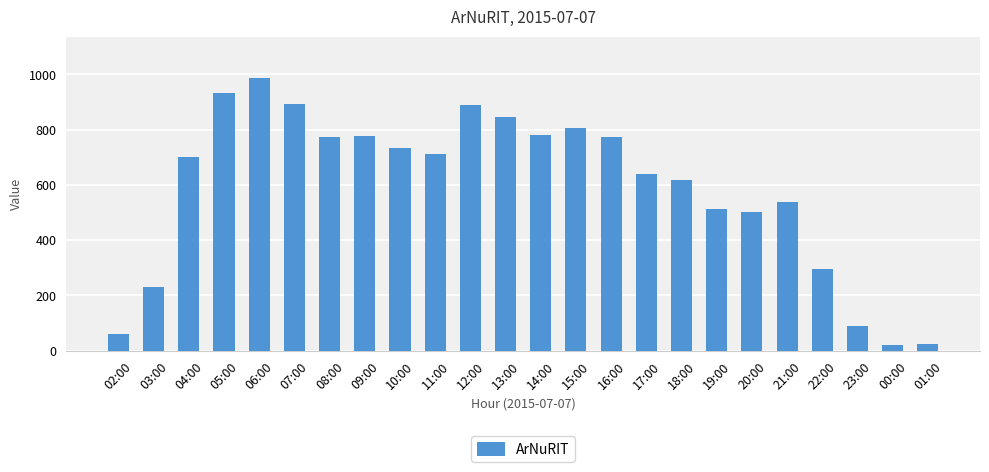

What is the value of the 23rd bar from the left?

22